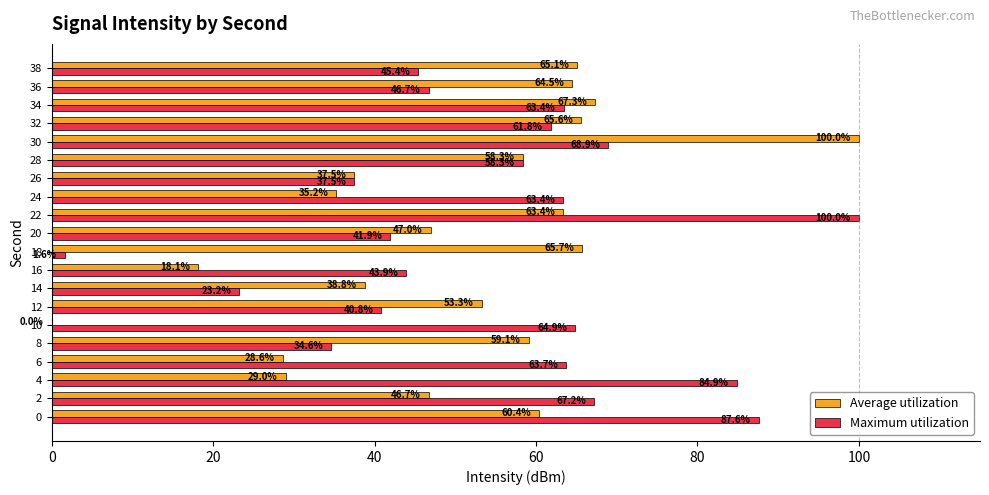

The value of Maximum utilization at 16 is 43.9. True or false?

True